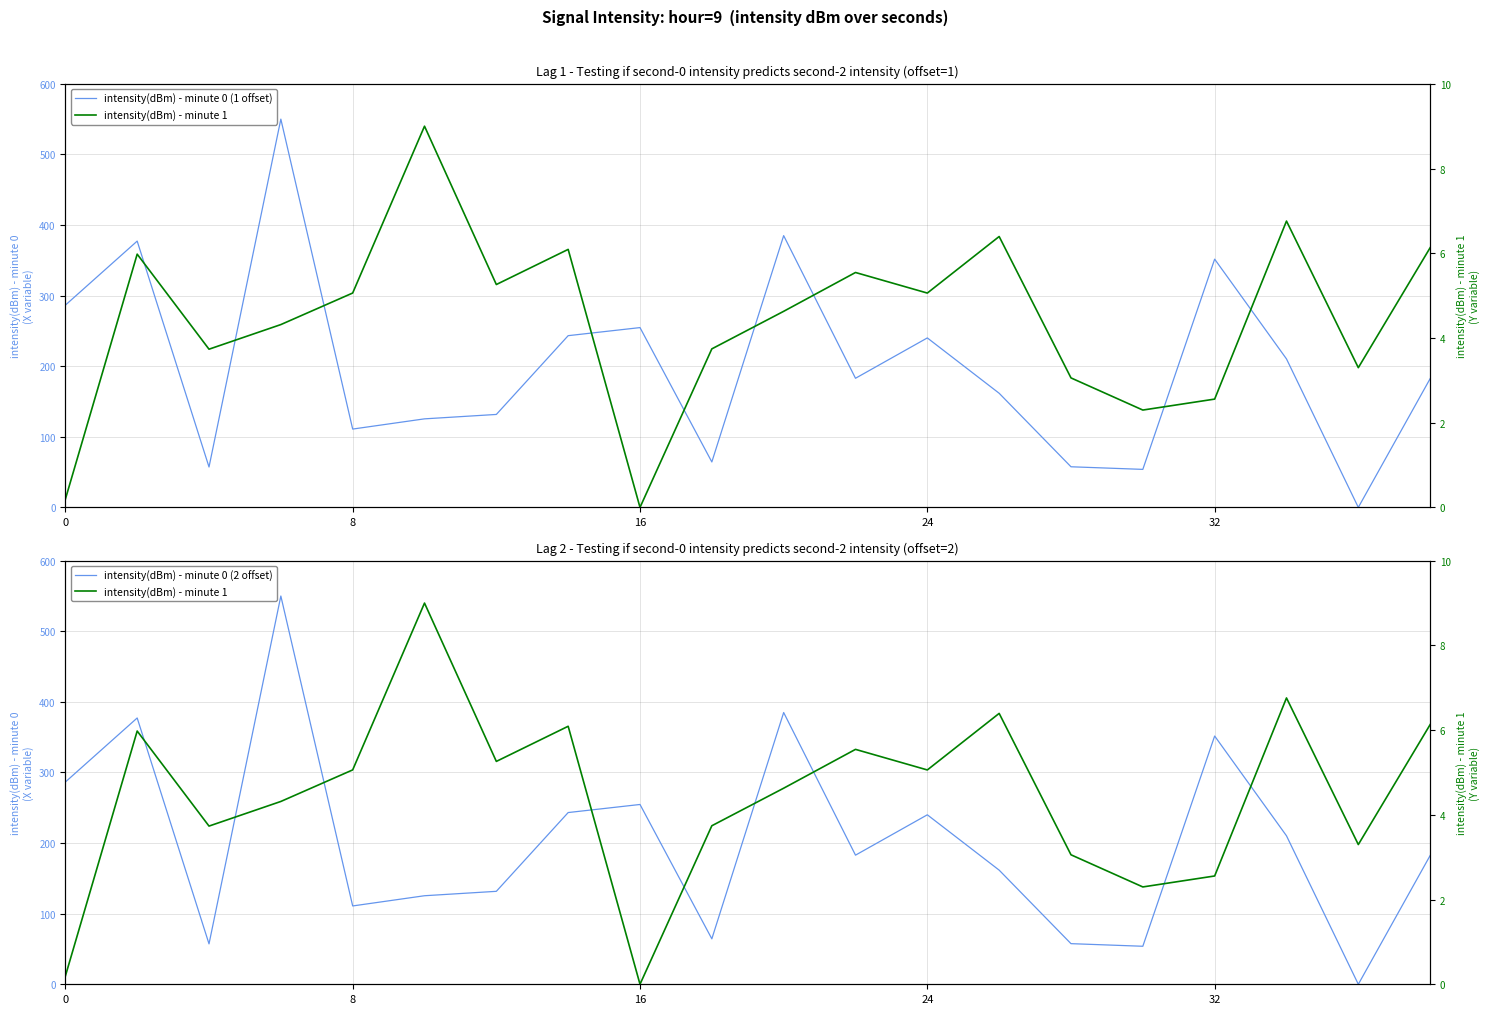

How many values in the intensity(dBm) - minute 0 (1 offset) series are below 182?

9